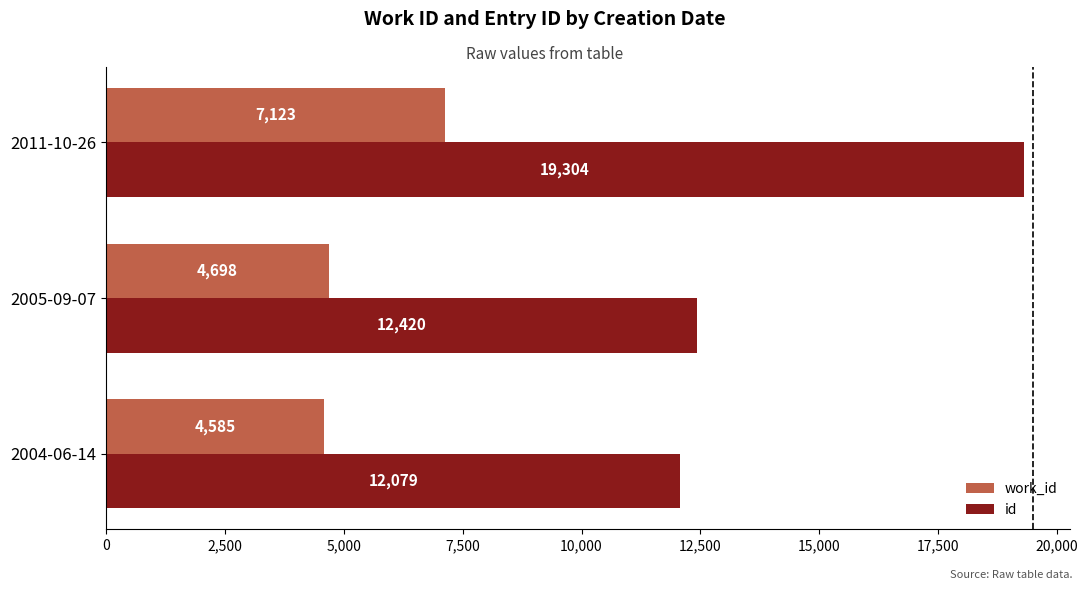

How many values in the work_id series are below 4698?

1